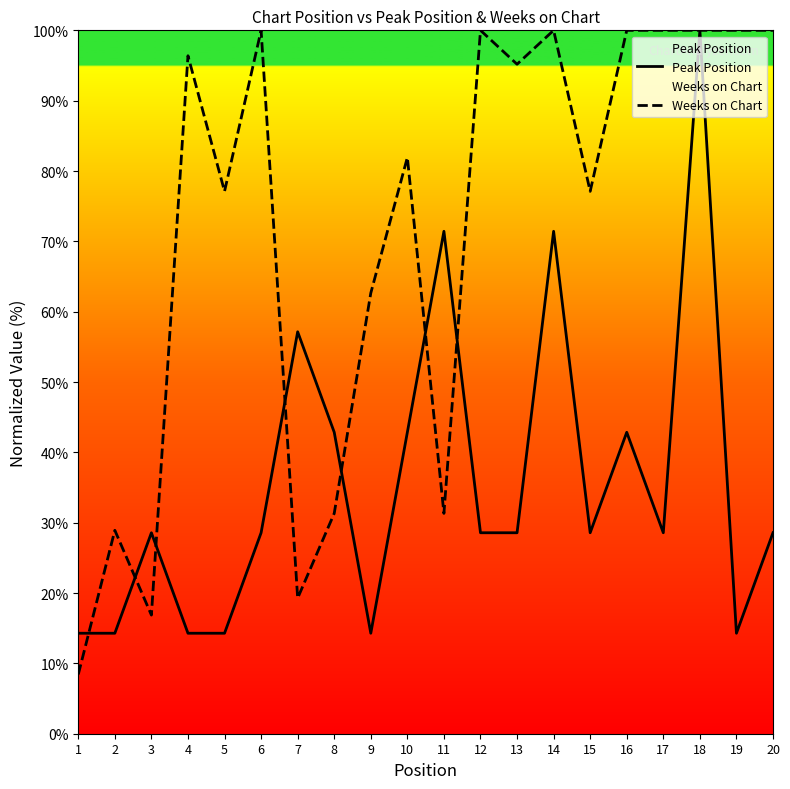

In Peak Position, how many points are lower than both neighbors (excluding endpoints)?

4